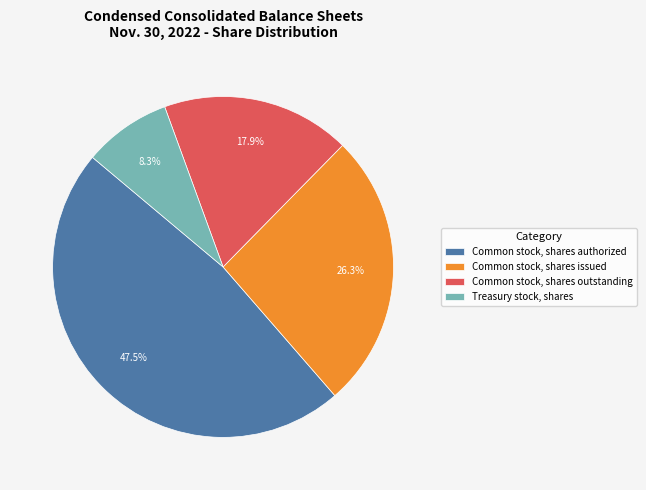

Count the number of slices in the pie.

4